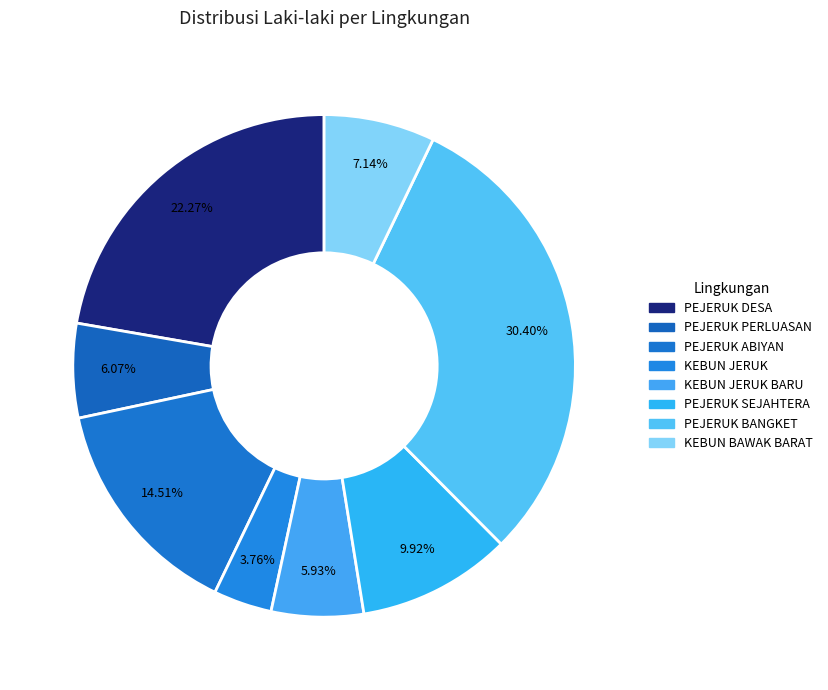

Rank the categories by value from lowest to highest.

KEBUN JERUK, KEBUN JERUK BARU, PEJERUK PERLUASAN, KEBUN BAWAK BARAT, PEJERUK SEJAHTERA, PEJERUK ABIYAN, PEJERUK DESA, PEJERUK BANGKET